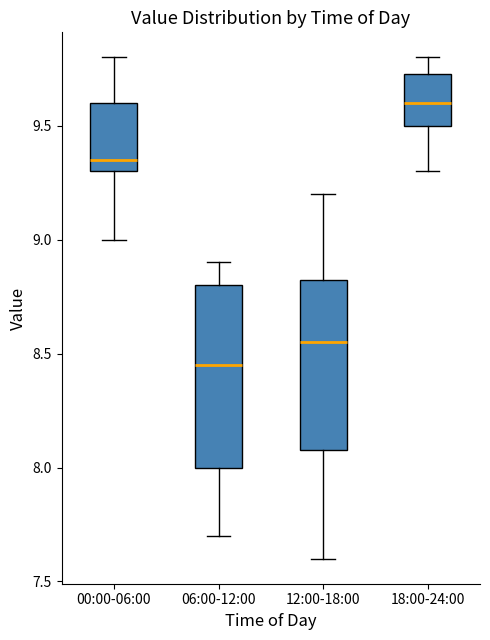

Which box's median line is the lowest?

06:00-12:00